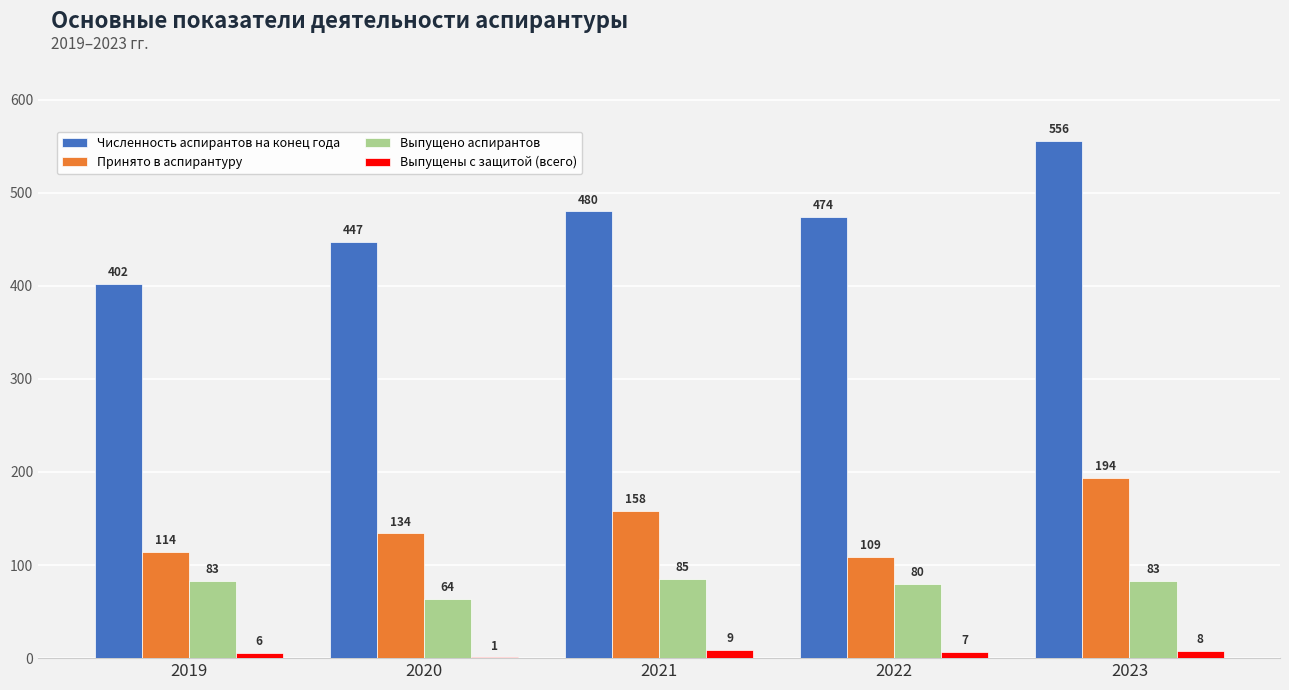

Where is Выпущены с защитой (всего) nearest to the value 5?

2019